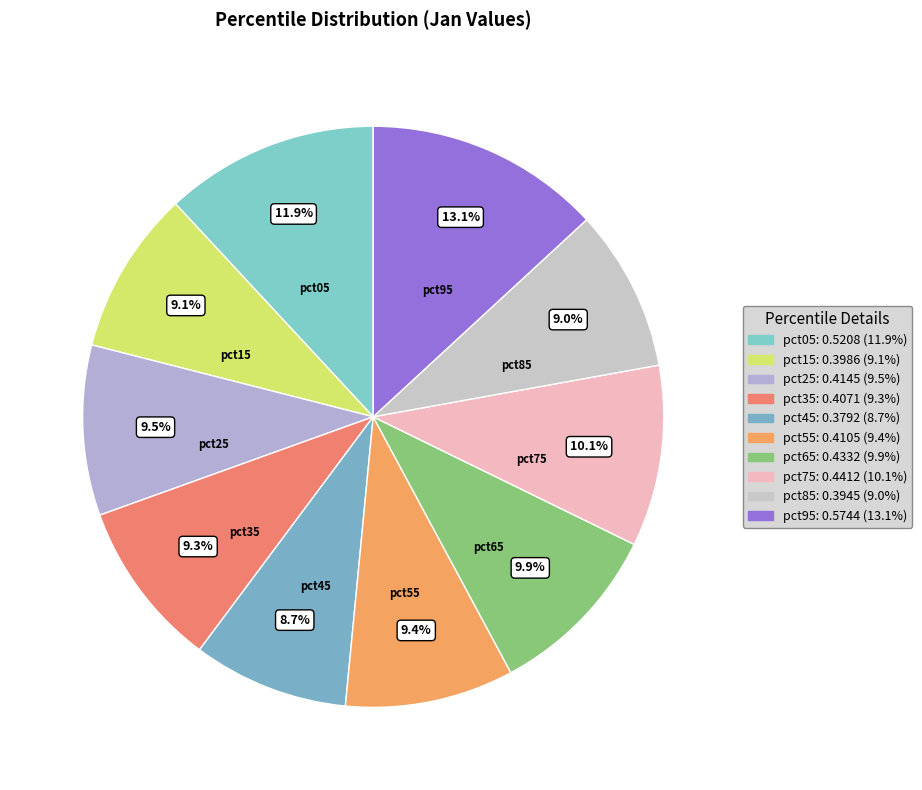

How many segments does this pie chart have?

10